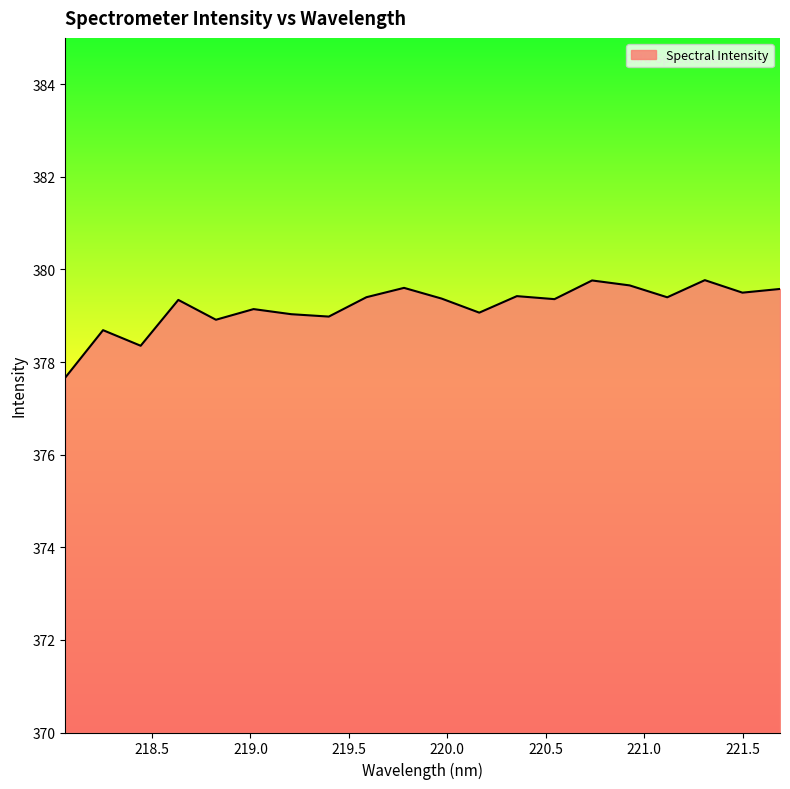

What is the difference between the maximum and minimum values?

2.1